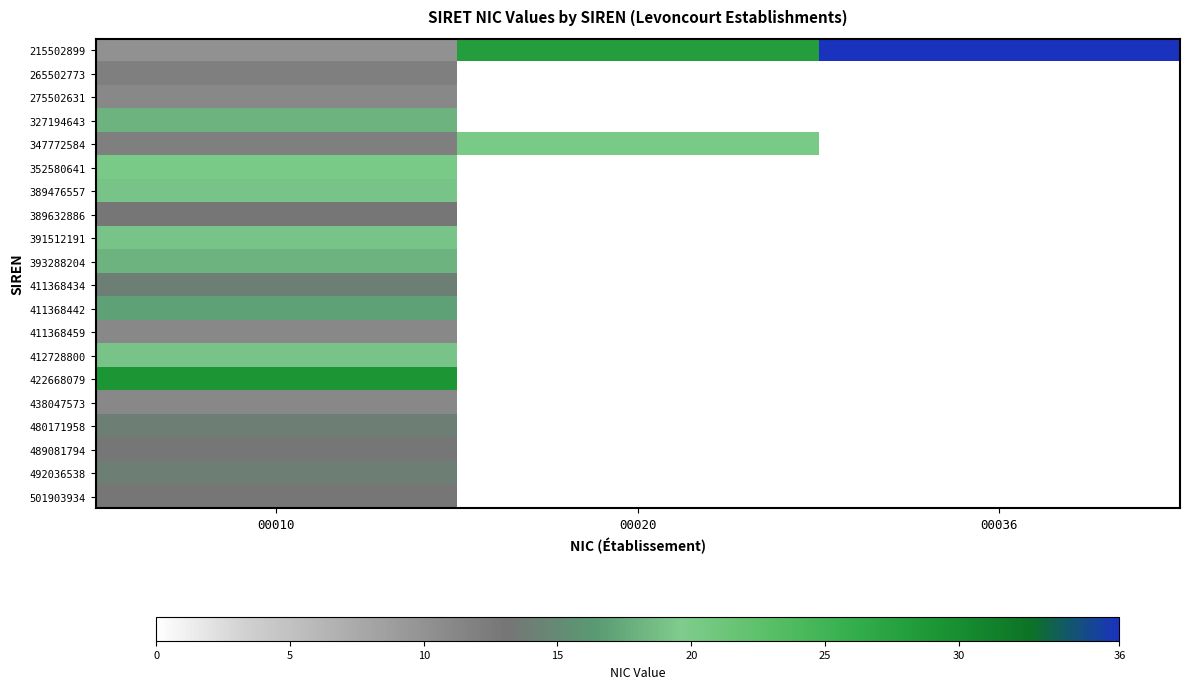

Rank the series by their maximum value, from lowest to highest.

275502631, 411368459, 438047573, 265502773, 389632886, 489081794, 501903934, 411368434, 480171958, 492036538, 411368442, 327194643, 393288204, 389476557, 391512191, 412728800, 347772584, 352580641, 422668079, 215502899